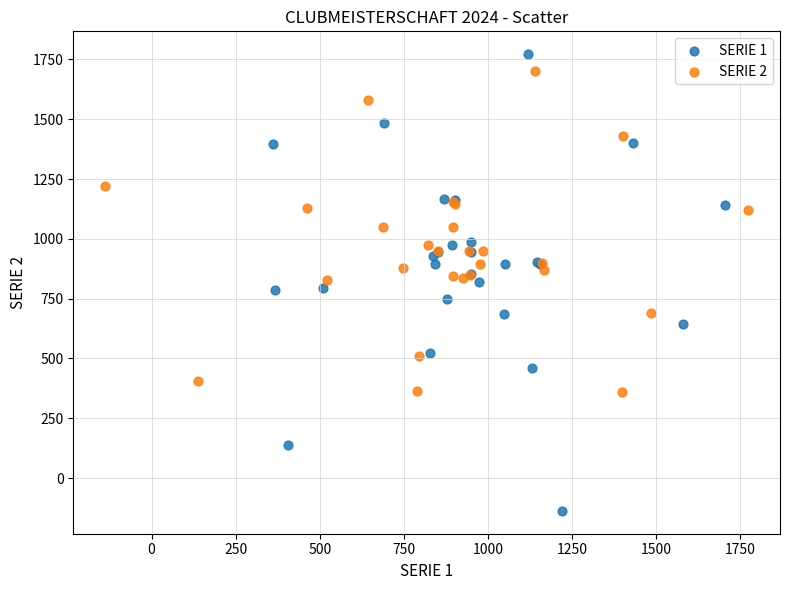

Which series reaches the minimum Y coordinate?

SERIE 1